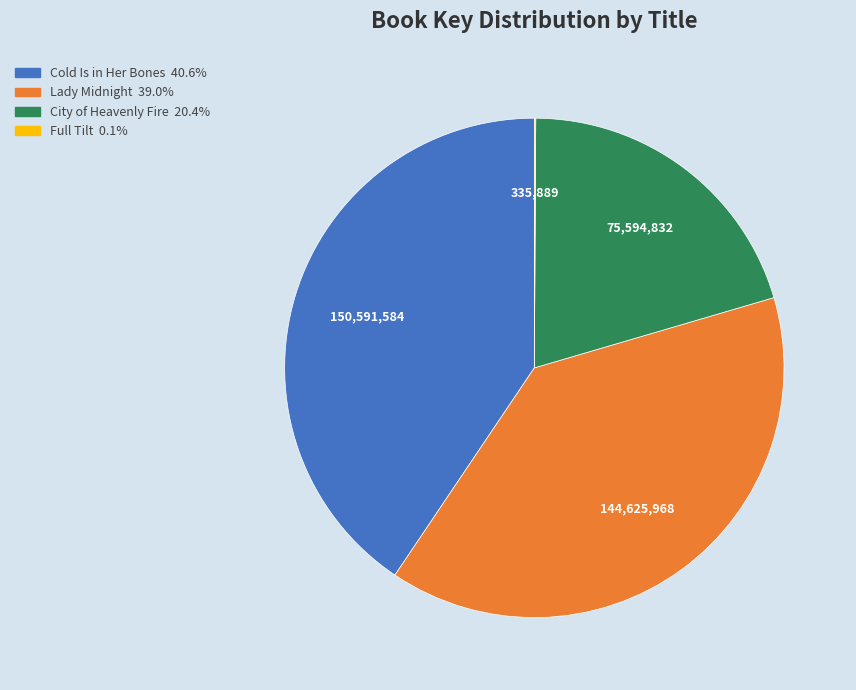

Do City of Heavenly Fire and Cold Is in Her Bones together represent more than half of the pie?

Yes